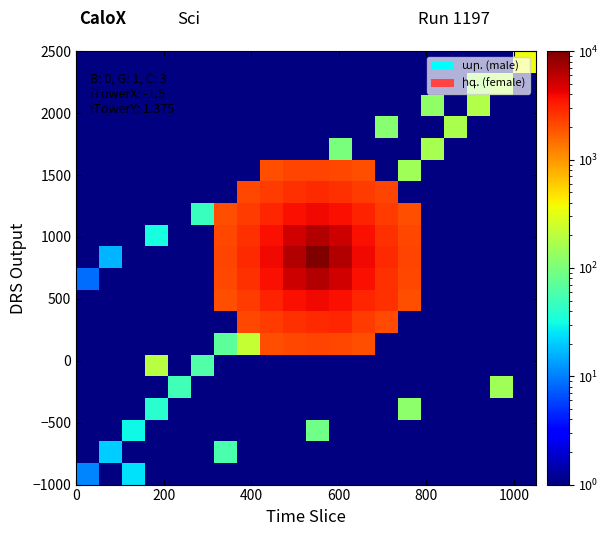

At how many categories does at least one series exceed 3298?

5